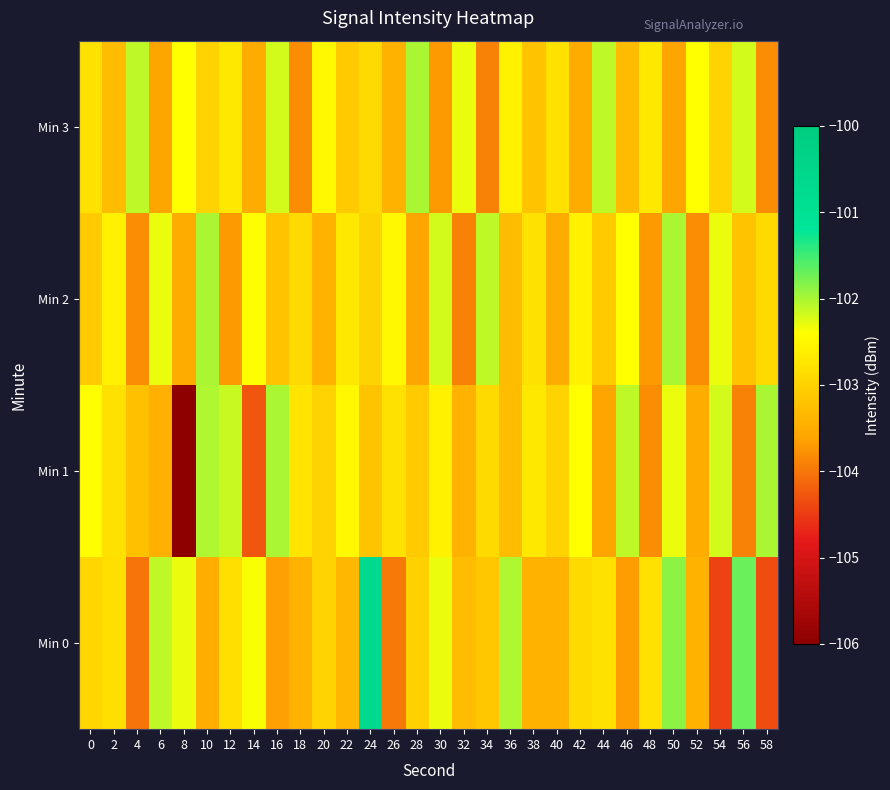

At how many categories does at least one series exceed -104?

30